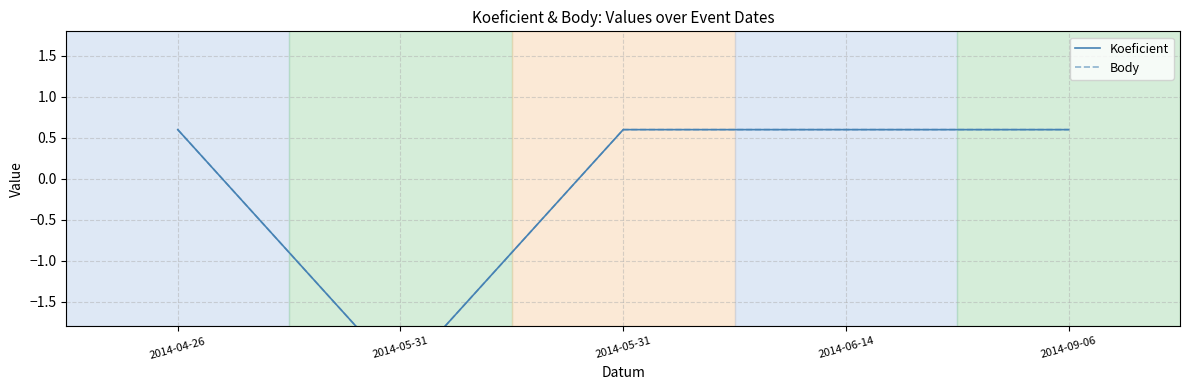

Reading right to left, transcribe all the data shown in this chart.

Koeficient: 2014-09-06=0.6	2014-06-14=0.6	2014-05-31=0.6	2014-05-31=-2.4	2014-04-26=0.6
Body: 2014-09-06=0.6	2014-06-14=0.6	2014-05-31=0.6	2014-05-31=-2.4	2014-04-26=0.6